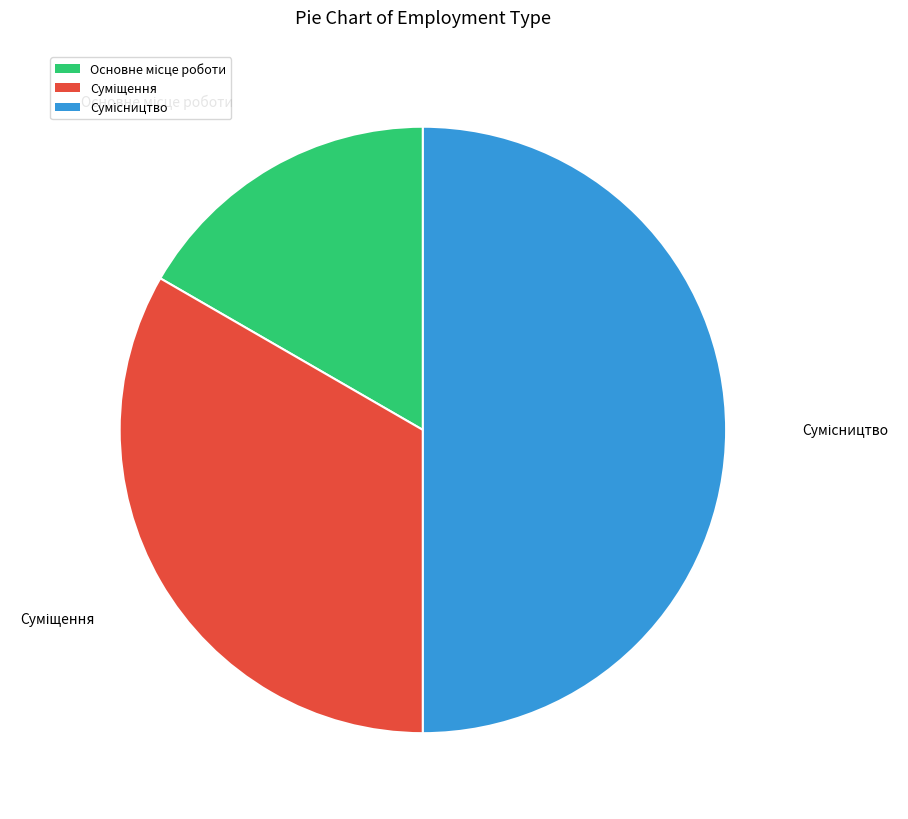

What is the ratio of the value at Суміщення to the value at Основне місце роботи?

2.0